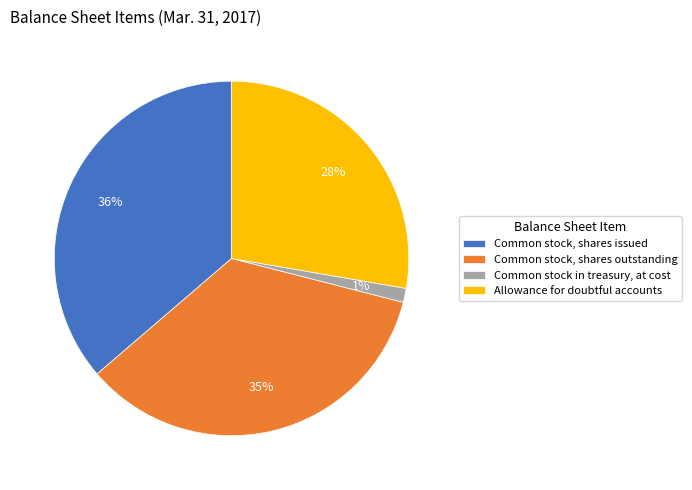

What is the ratio of the value at Allowance for doubtful accounts to the value at Common stock, shares issued?

0.8